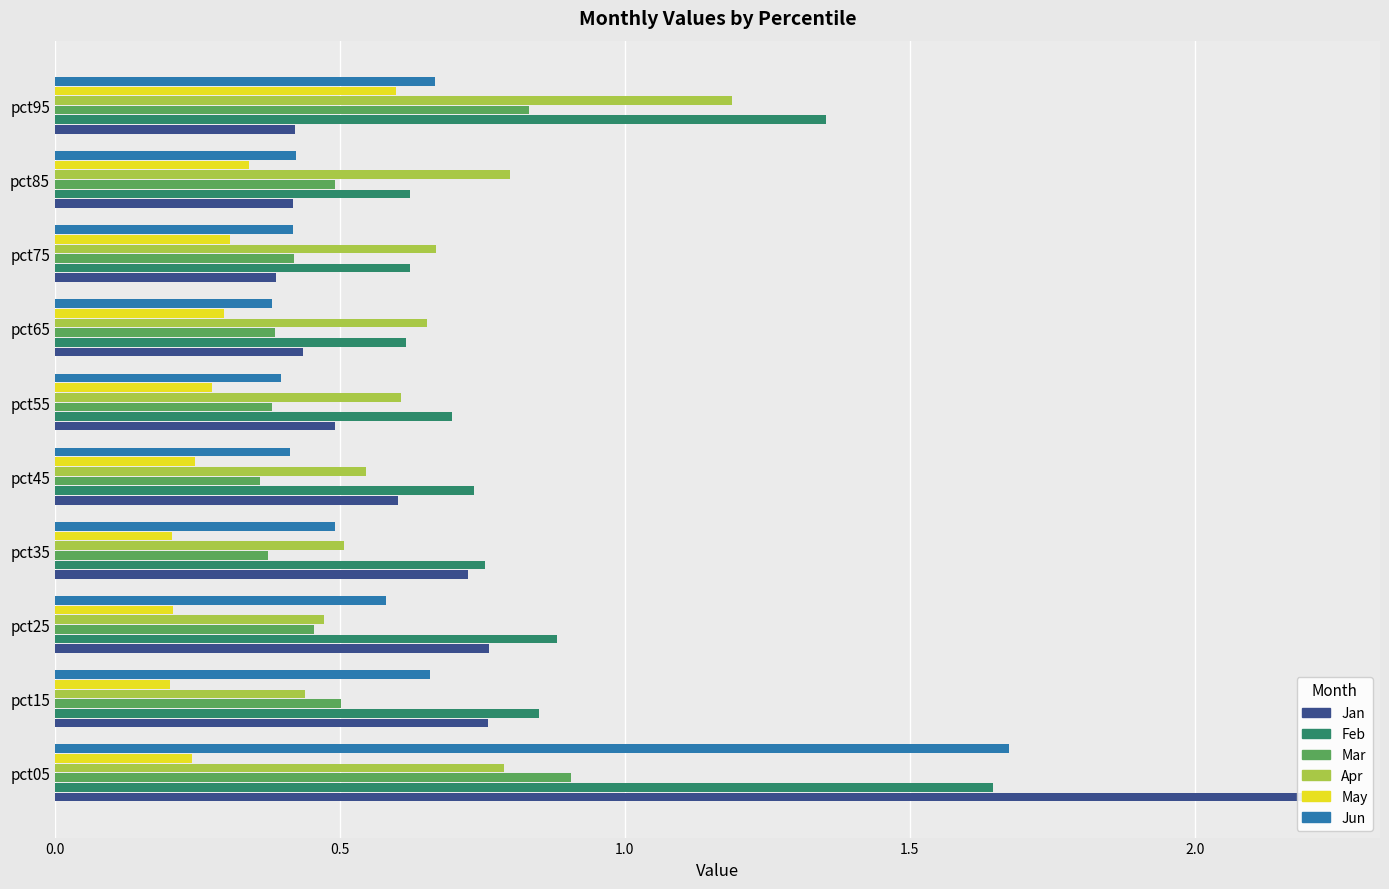

What is the difference between the second highest and second lowest values in the Apr series?

0.3